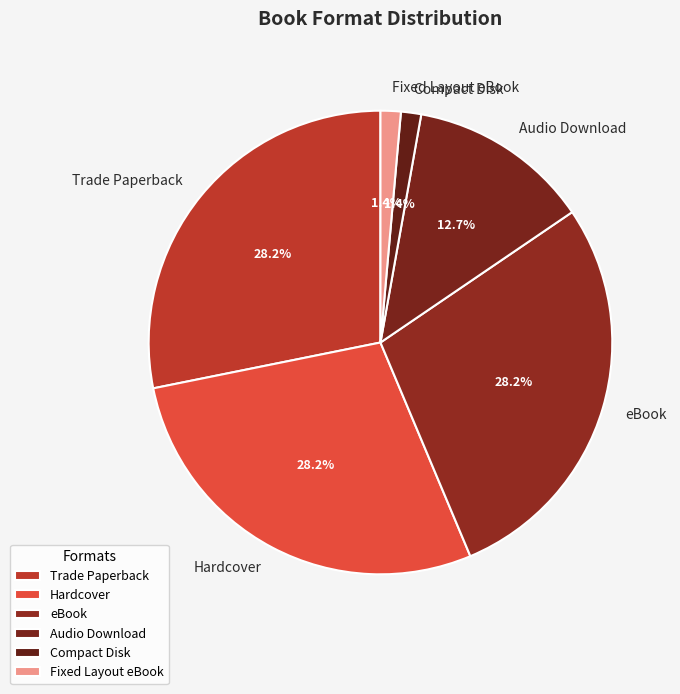

Is there a majority slice in this chart?

No